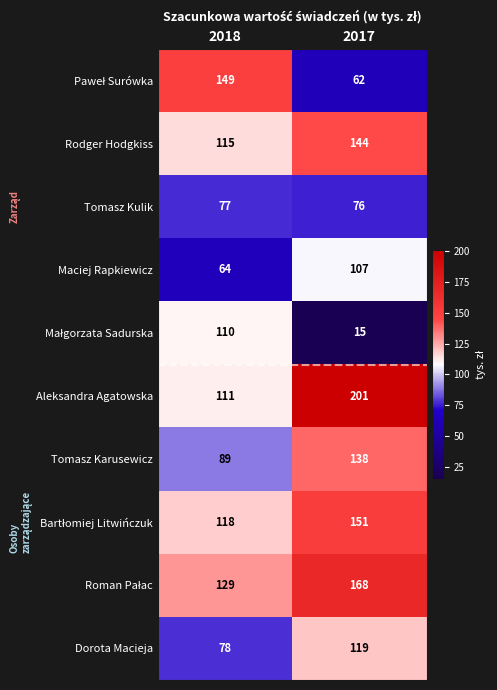

Count the number of data series in this chart.

10